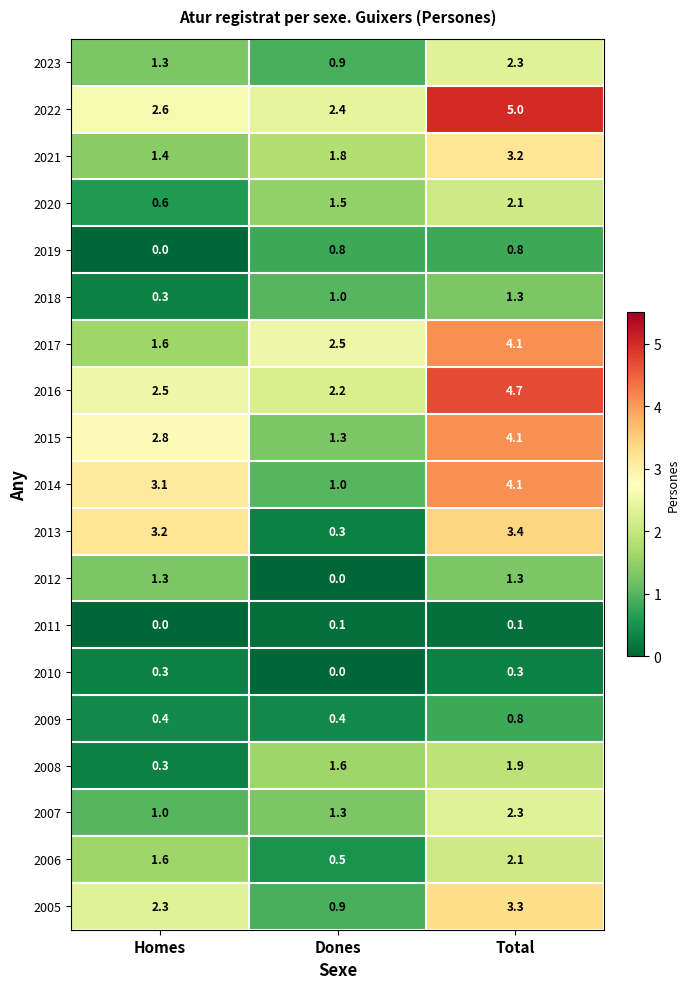

What is the maximum value shown in the chart?

5.0